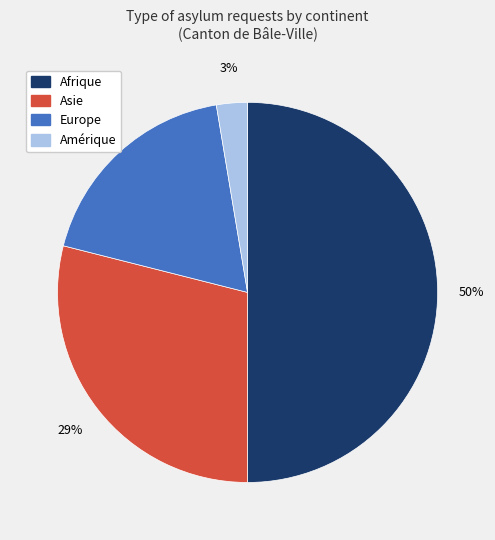

Is Amérique the majority of the pie?

No